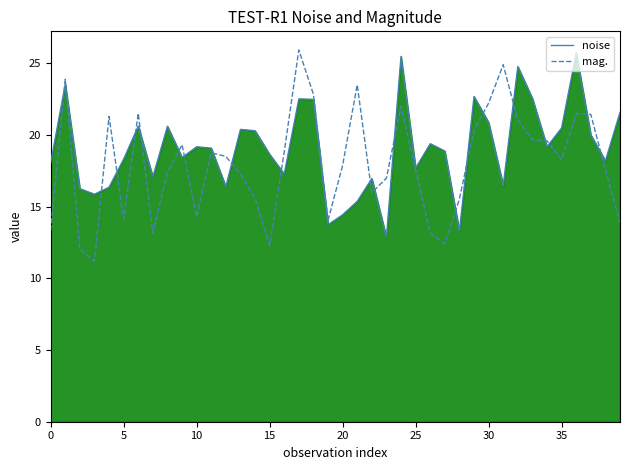

What is the lowest value of the mag. series?

11.2